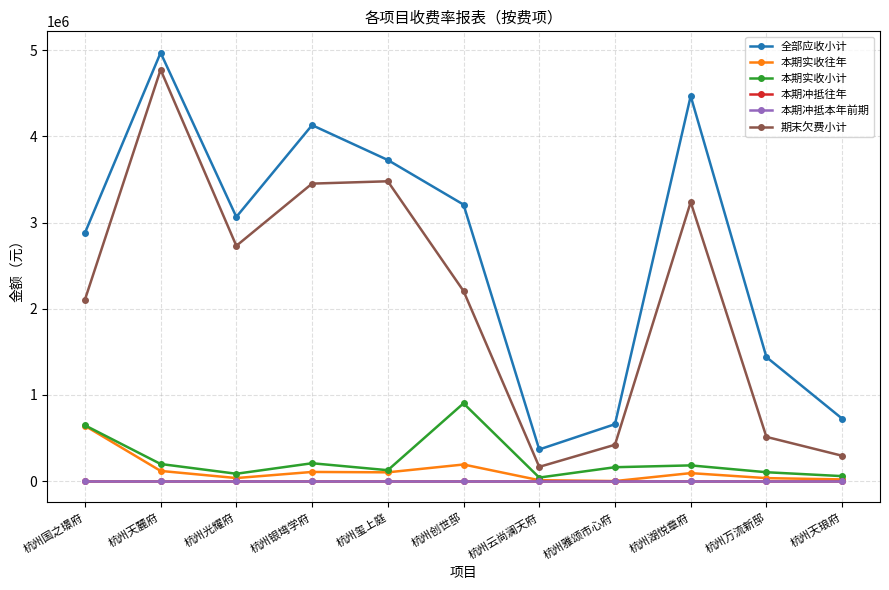

Is this an area chart (filled region under the line)?

No